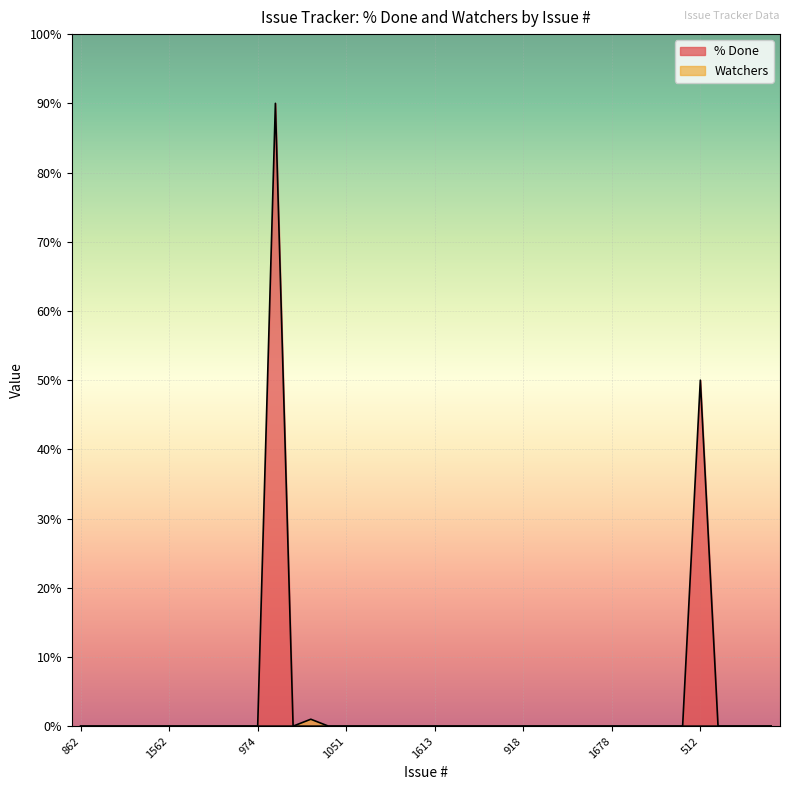

Is it true that Watchers equals 0 at 974?

True